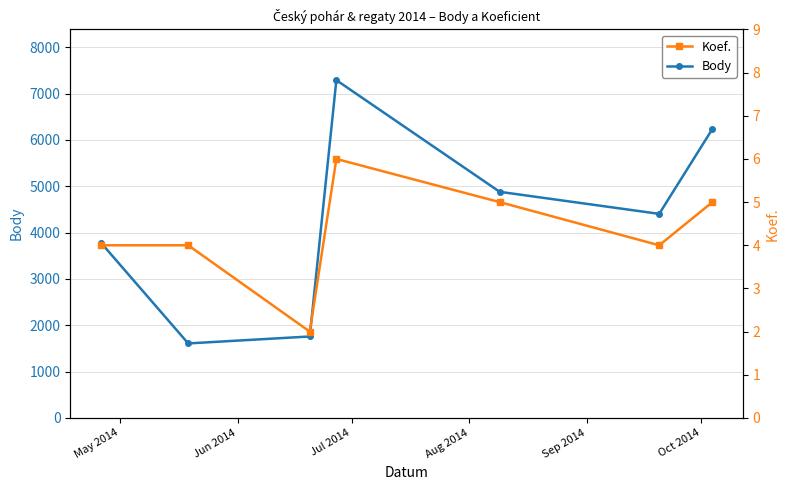

In Body, how many points are lower than both neighbors (excluding endpoints)?

2